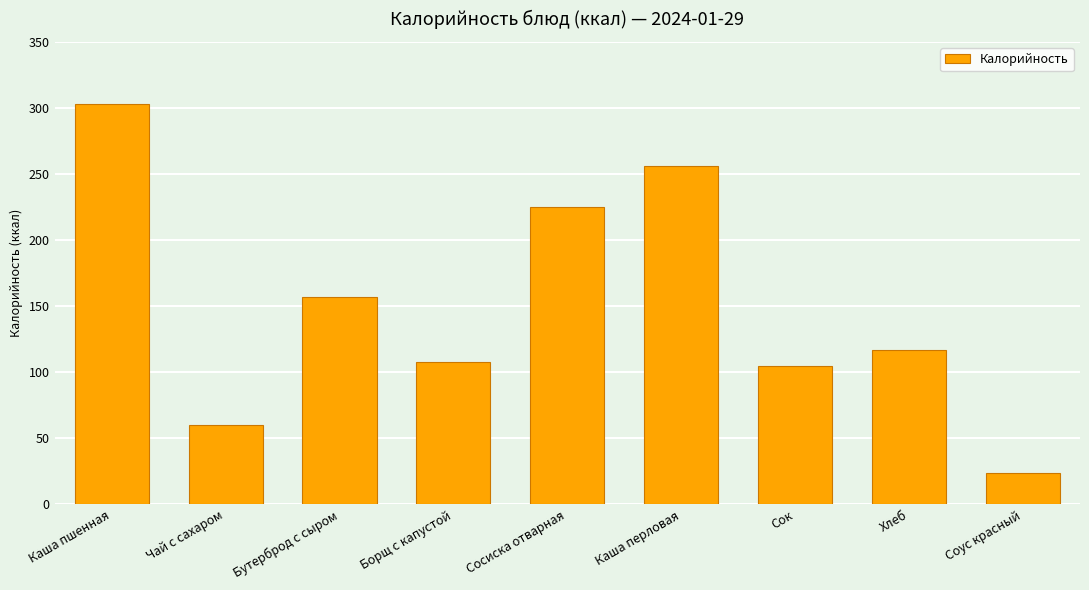

Reading right to left, transcribe all the data shown in this chart.

Соус красный=24.0	Хлеб=117.0	Сок=105.0	Каша перловая=256.0	Сосиска отварная=225.0	Борщ с капустой=108.0	Бутерброд с сыром=157.0	Чай с сахаром=60.0	Каша пшенная=303.0